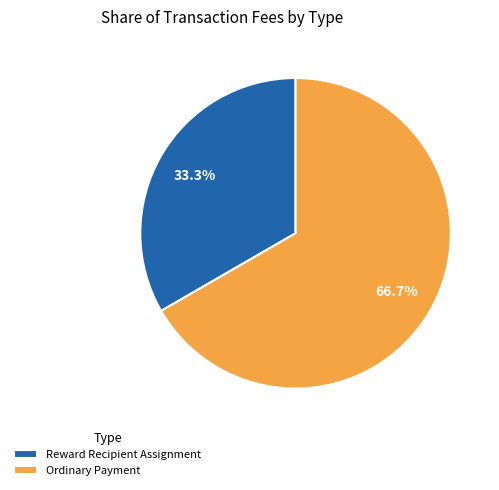

The Ordinary Payment slice represents 57% of the pie. True or false?

False